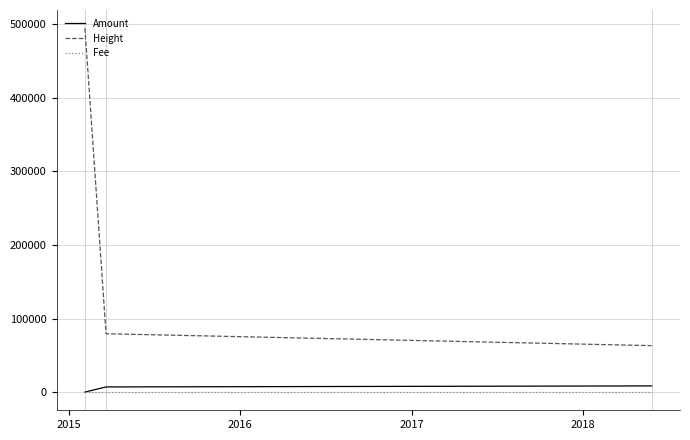

Which series has the largest total across all categories?

Height